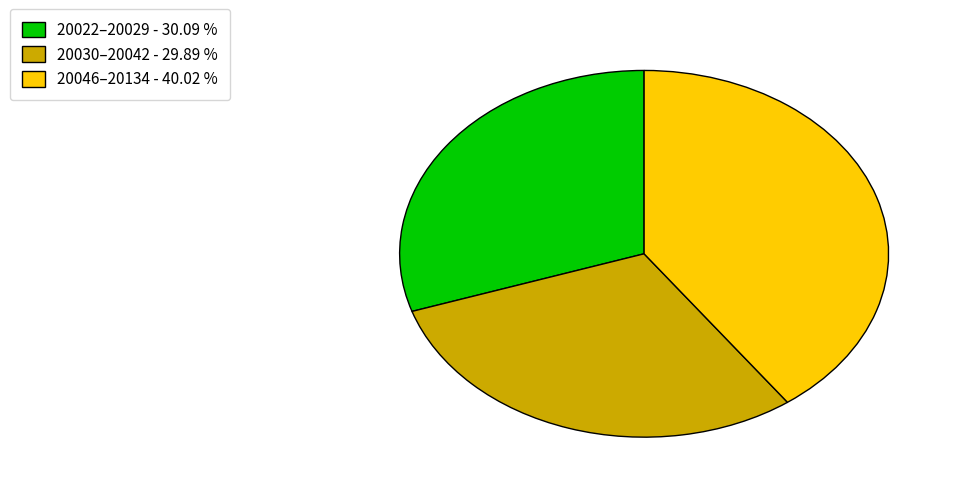

What is the ratio of the value at 20046–20134 - 40.02 % to the value at 20030–20042 - 29.89 %?

1.3